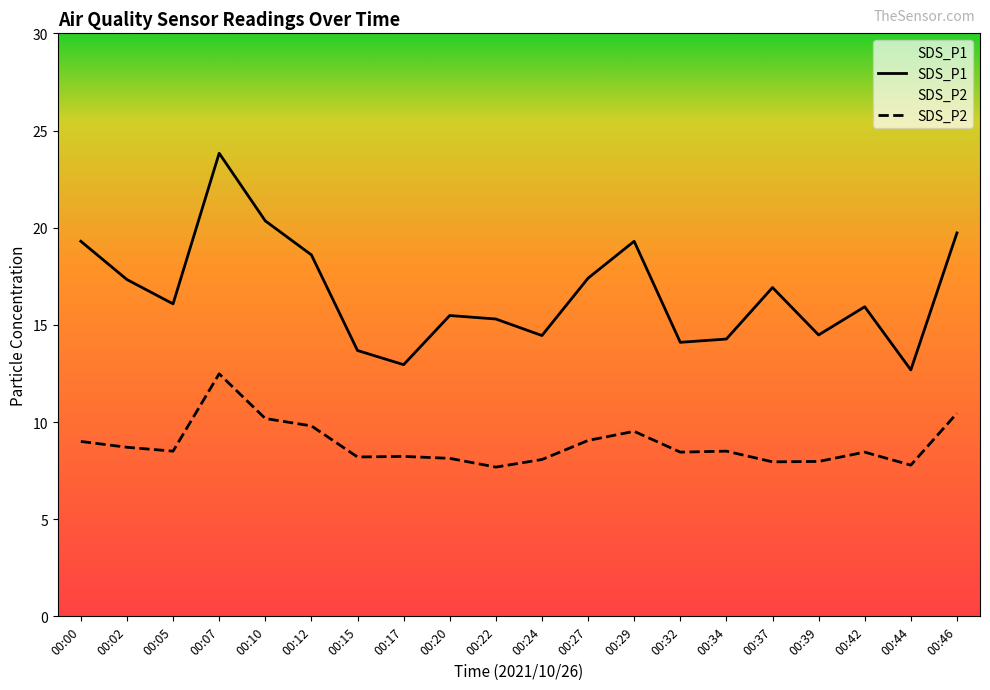

What are all the series names shown in the legend?

SDS_P1, SDS_P2